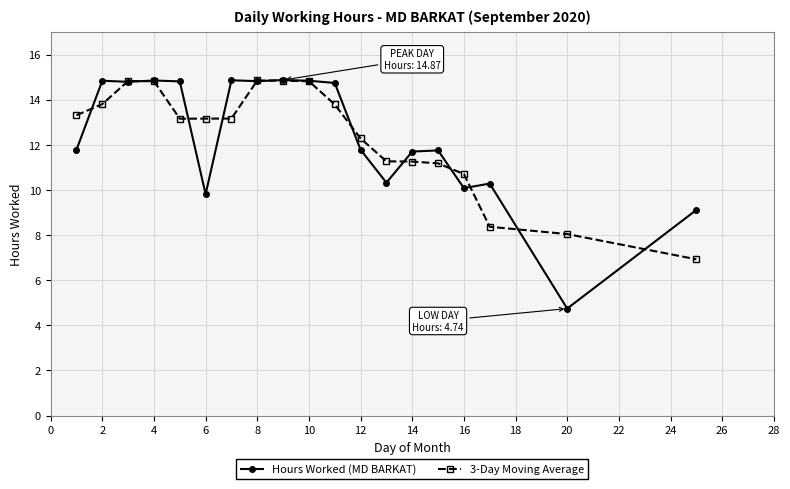

Which series has the largest range (max minus min)?

Hours Worked (MD BARKAT)